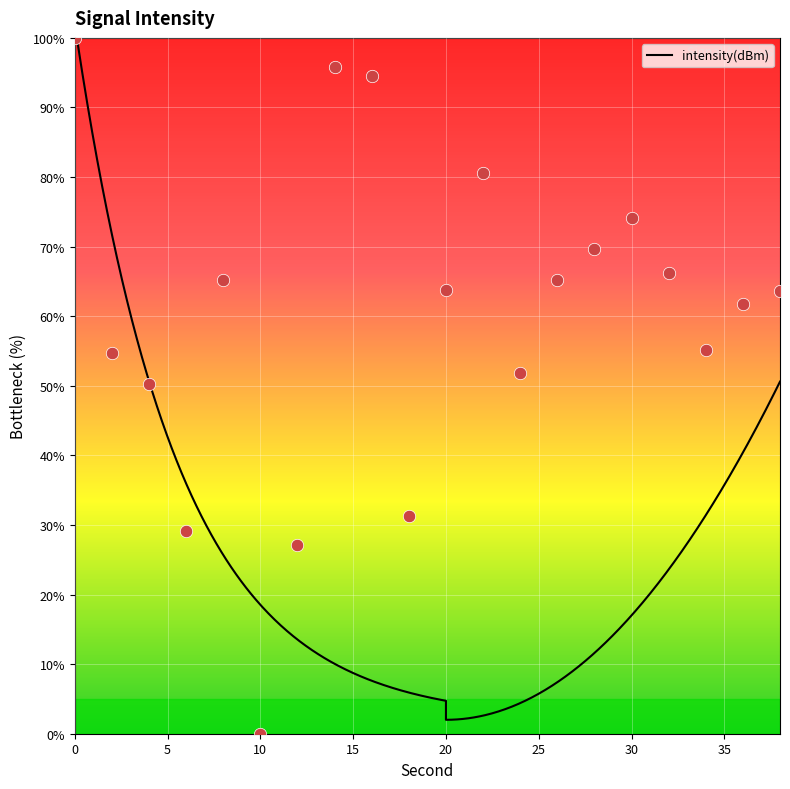

Between 30 and 32, which is larger?

30